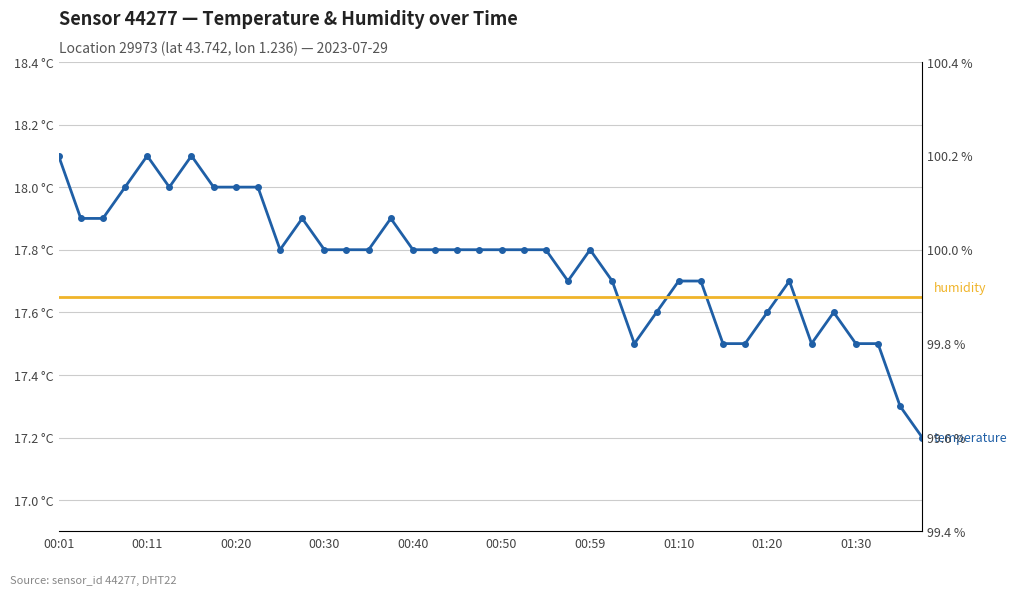

Is this an area chart (filled region under the line)?

No